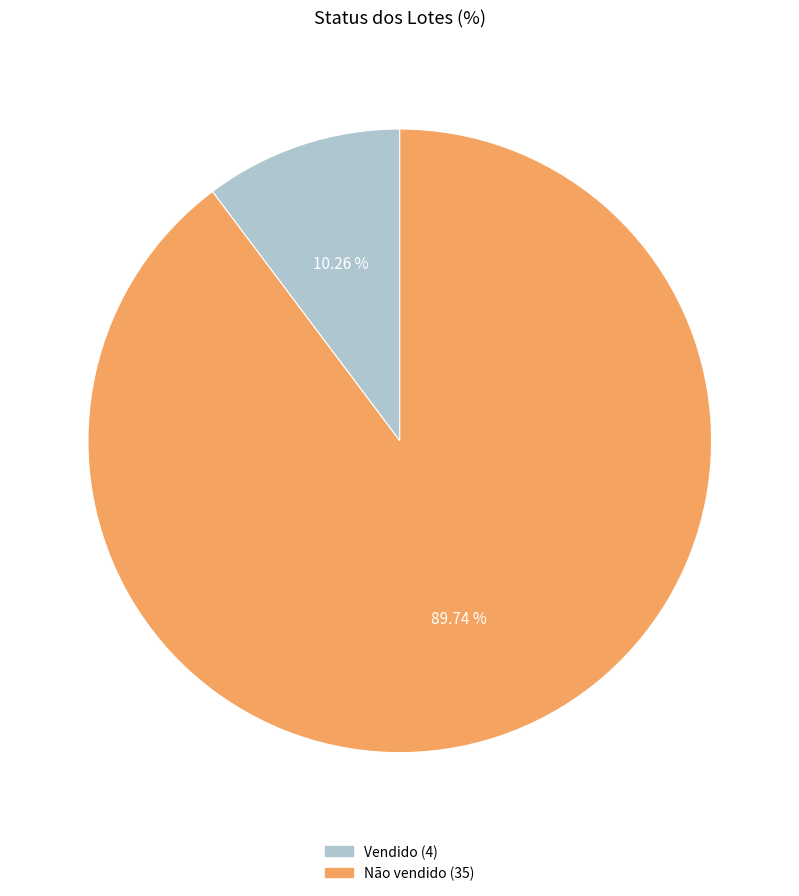

What is the smallest slice in the pie chart?

Vendido